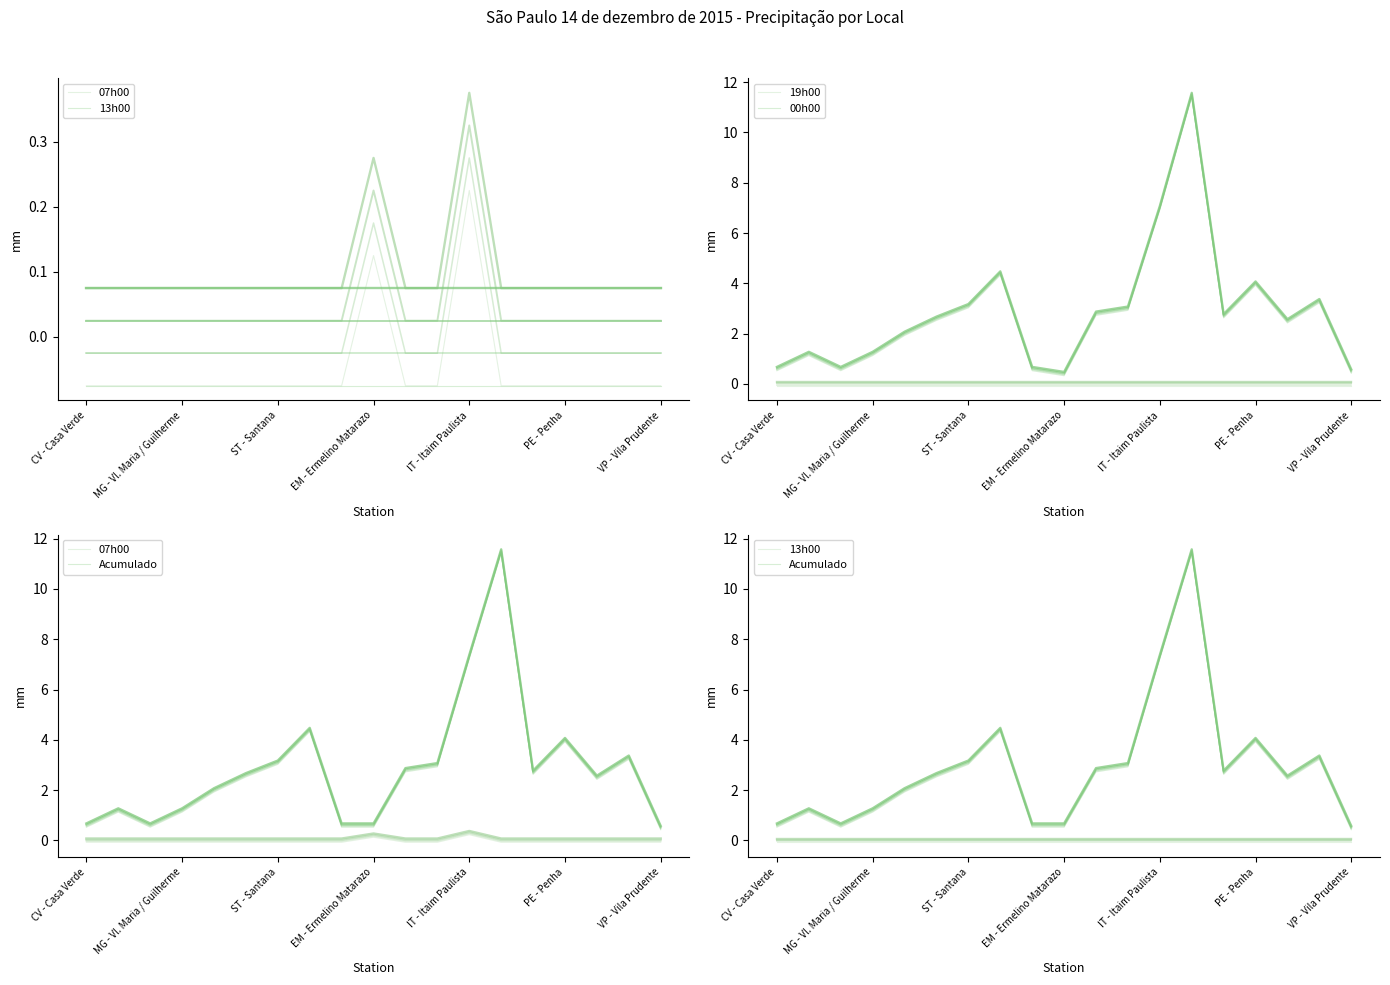

What is the sum of all 00h00 values?

52.6